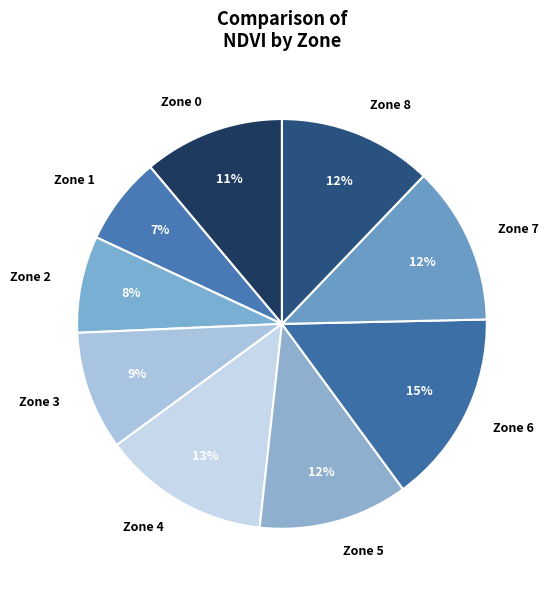

To the nearest percent, what is the combined percentage of Zone 3 and Zone 1?

16%